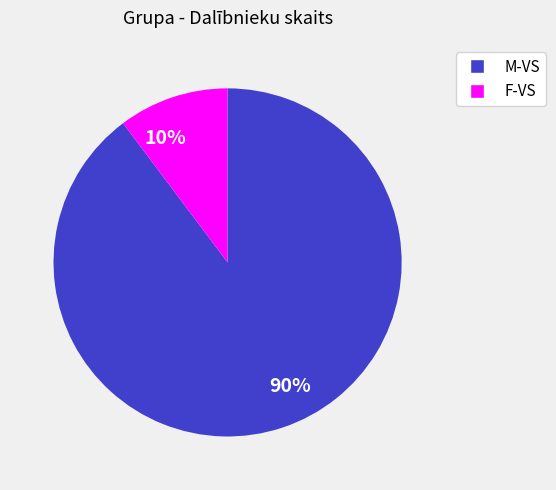

Rank the categories by value from lowest to highest.

F-VS, M-VS